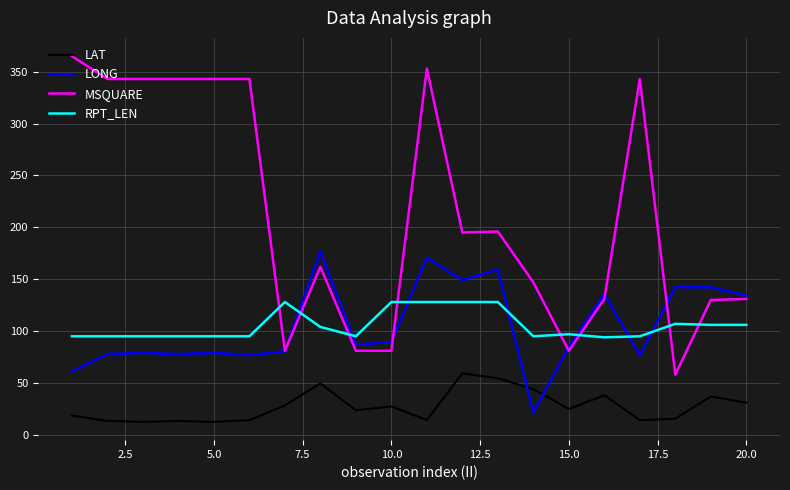

How many lines are shown in the chart?

4